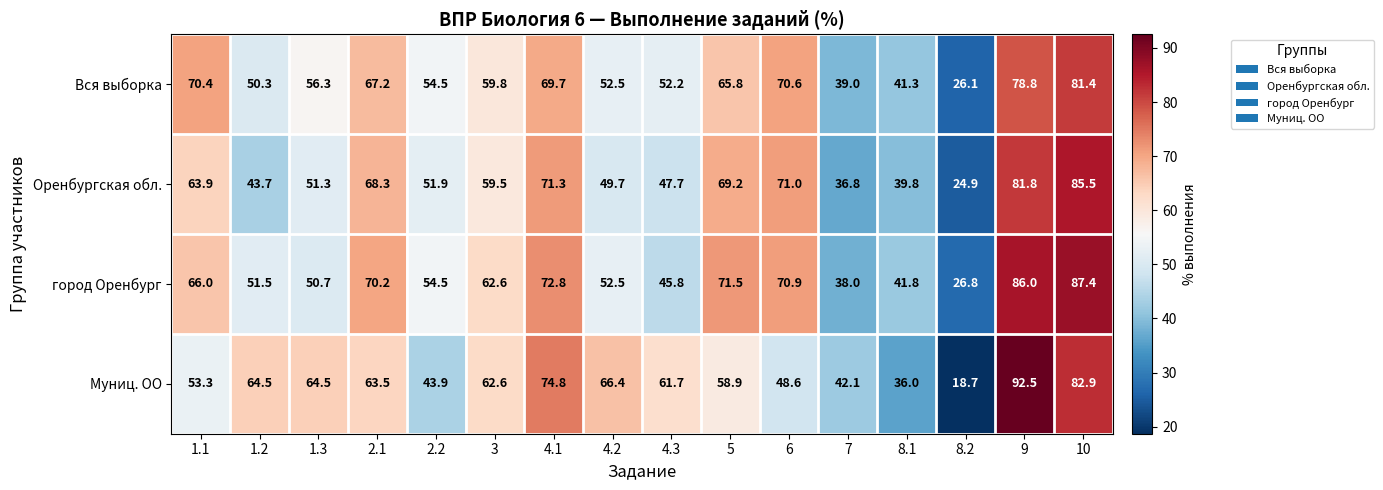

How many data points does each series have?

16